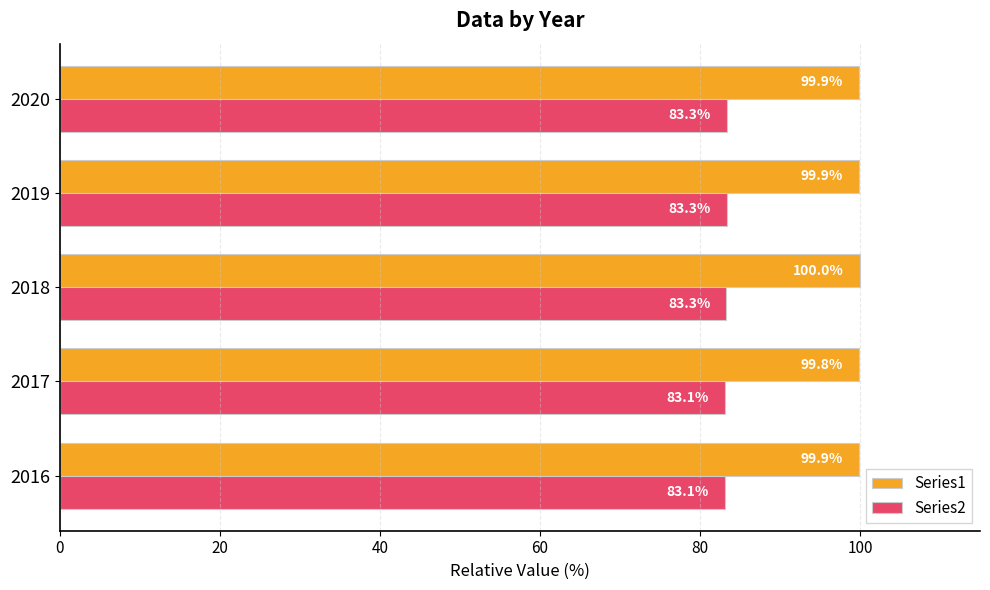

At how many categories does at least one series exceed 88?

5